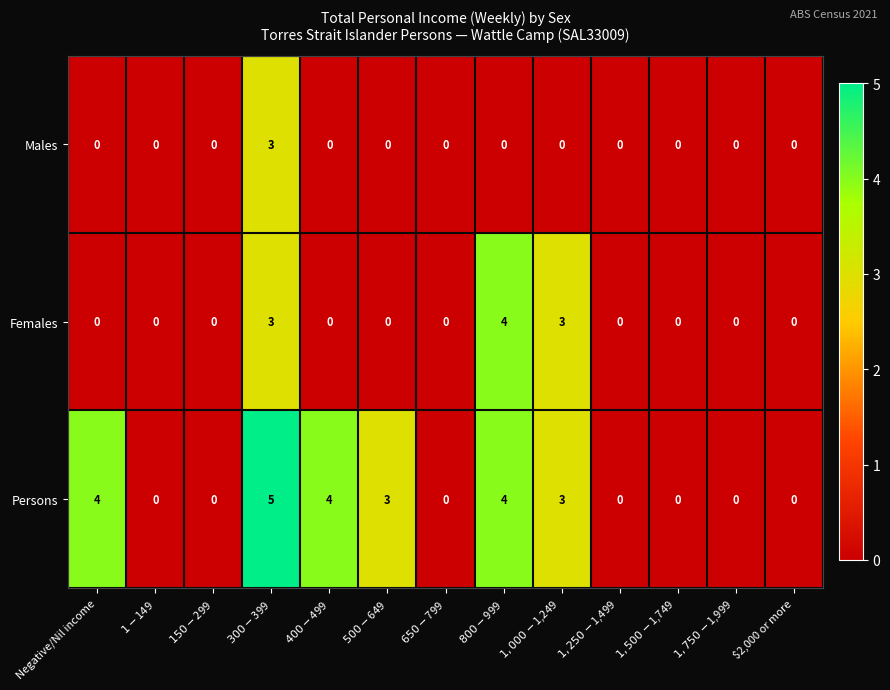

Which series has the largest total across all categories?

Persons